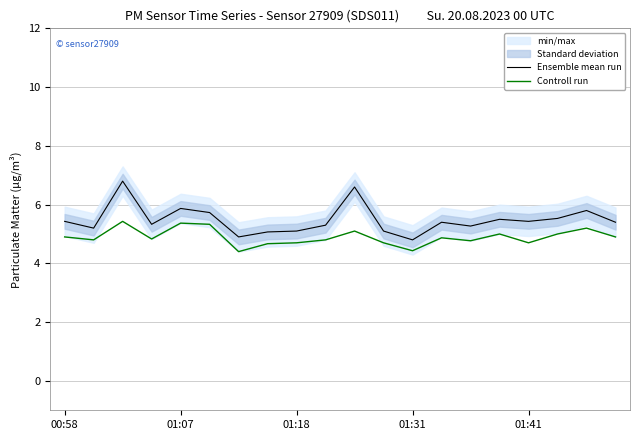

True or false: Ensemble mean run and Controll run cross at least once.

False